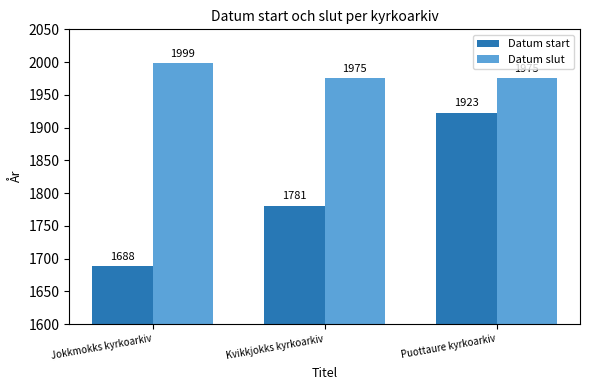

What is the difference between the second highest and minimum values in the Datum start series?

93